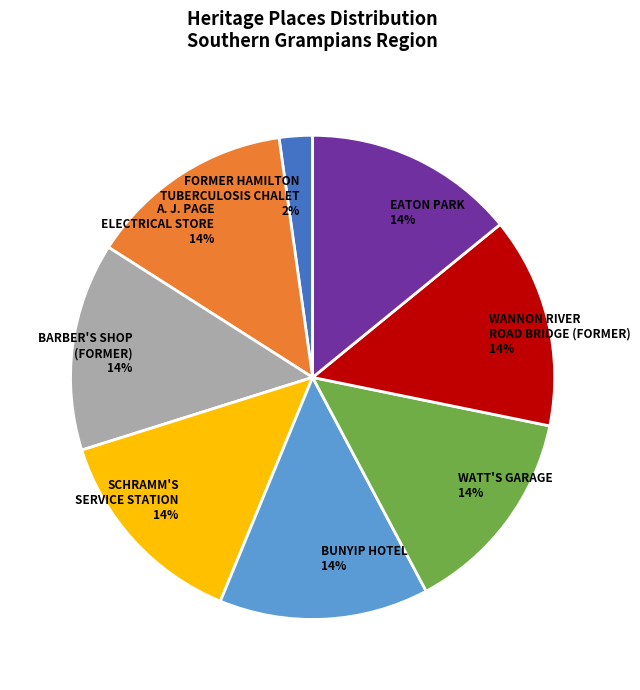

To the nearest percent, what is the difference between the largest and smallest slice percentages?

12%